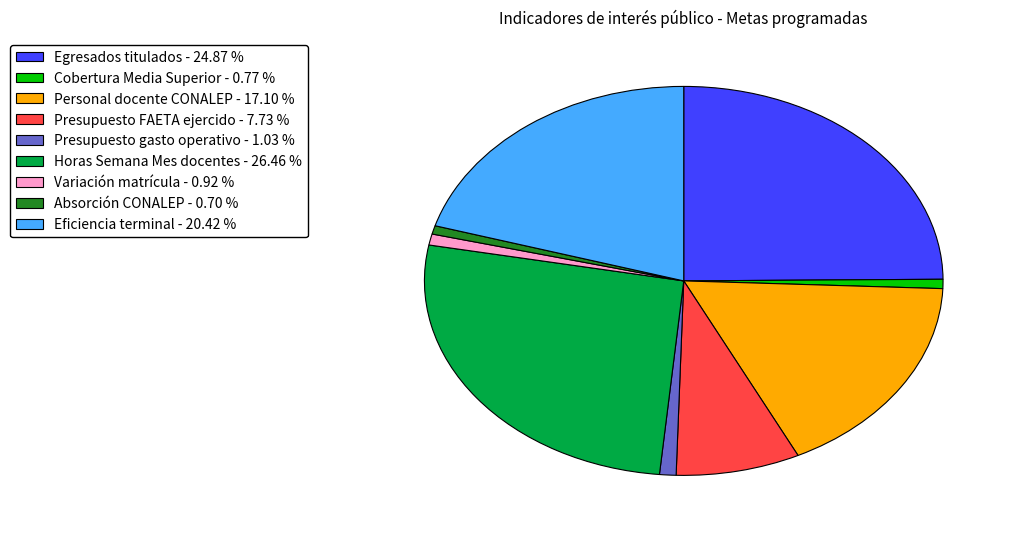

Do Personal docente CONALEP - 17.10 % and Eficiencia terminal - 20.42 % together represent more than half of the pie?

No